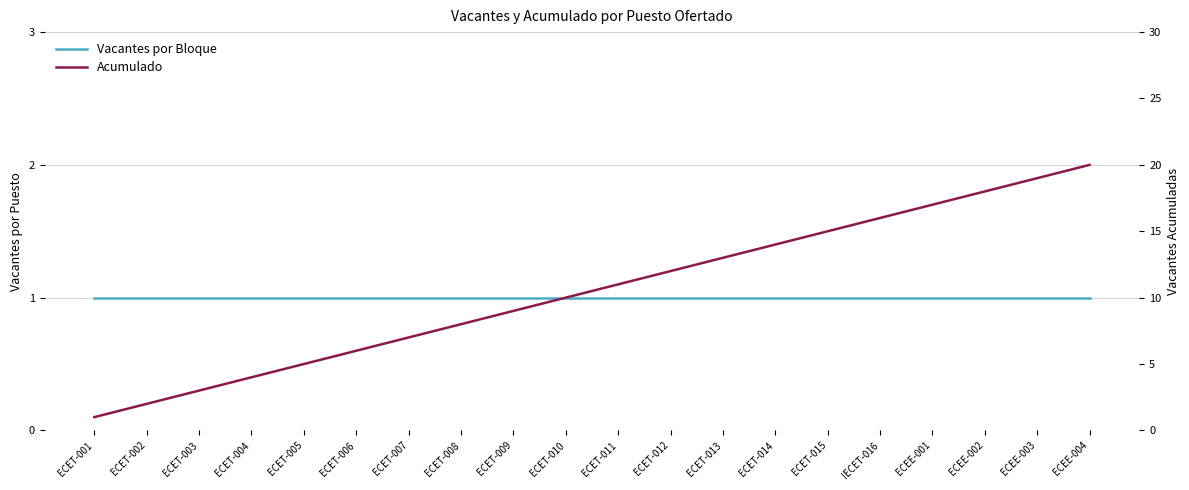

True or false: Acumulado has more than 1 interior local peaks.

False